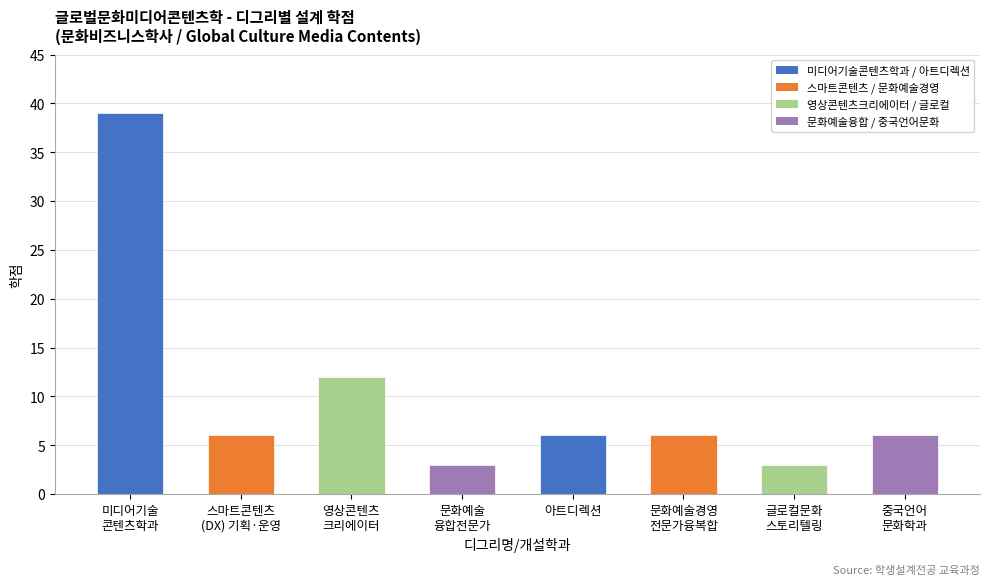

Read the value at 아트디렉션.

6